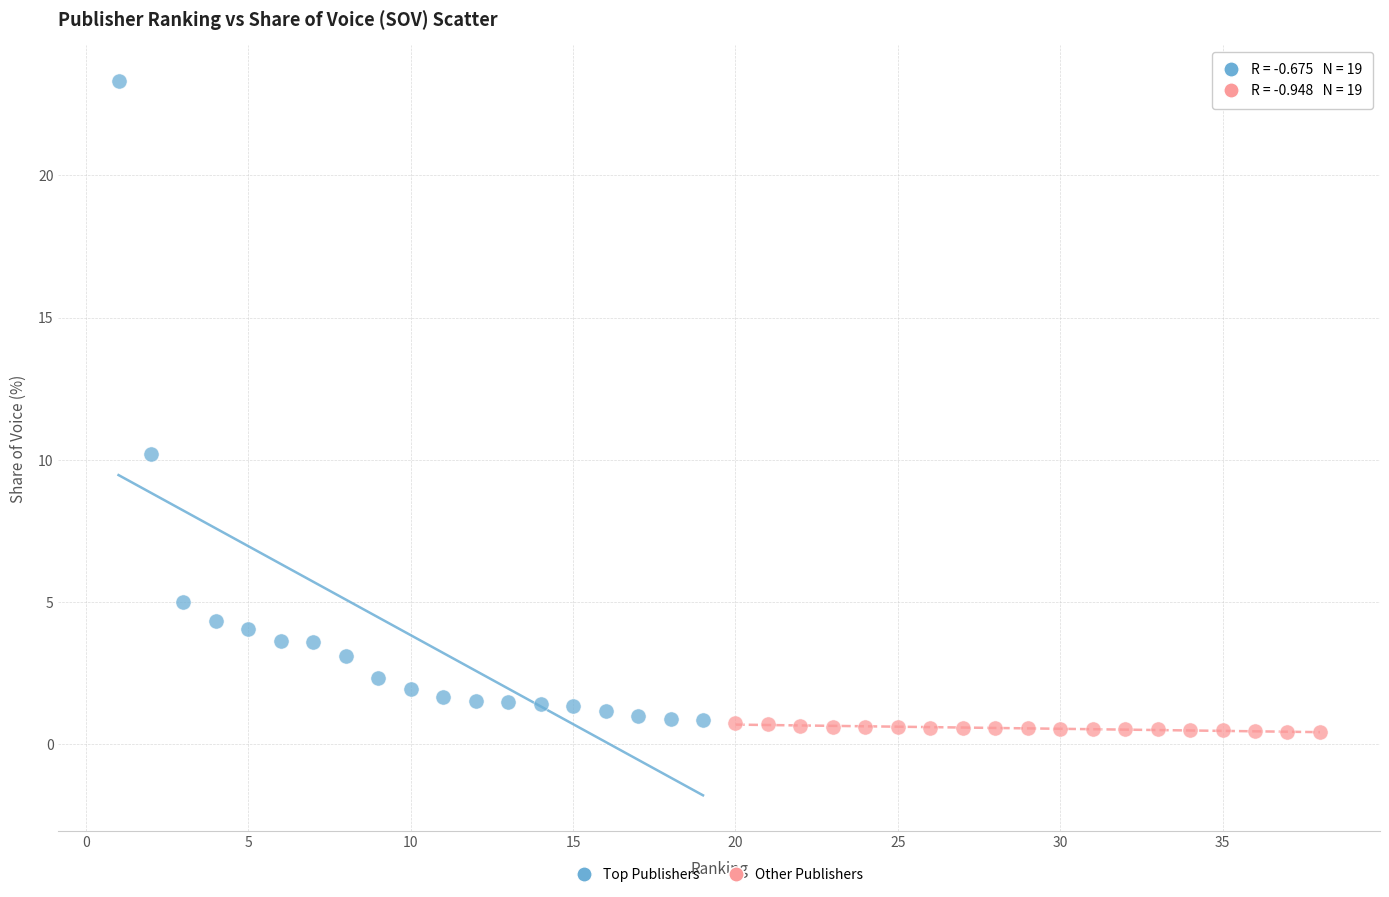

Which series has the widest spread of Y values?

Top Publishers